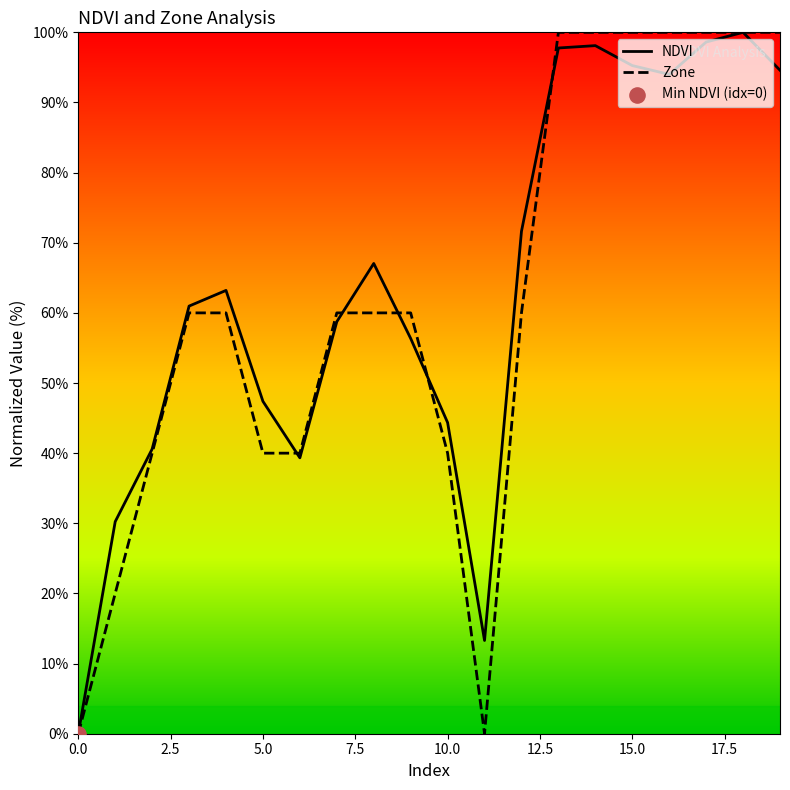

What is the greatest value displayed?

100.0